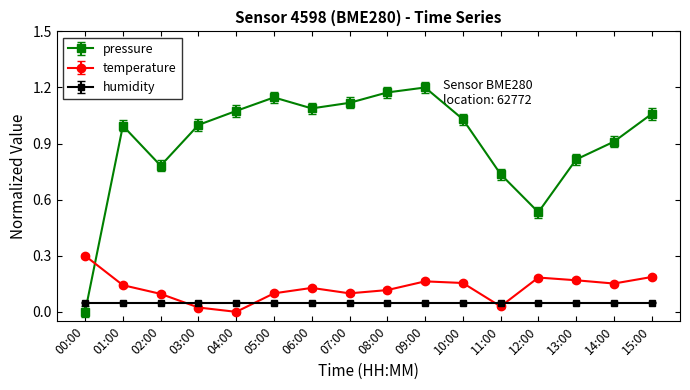

Where is temperature nearest to the value 0?

04:00